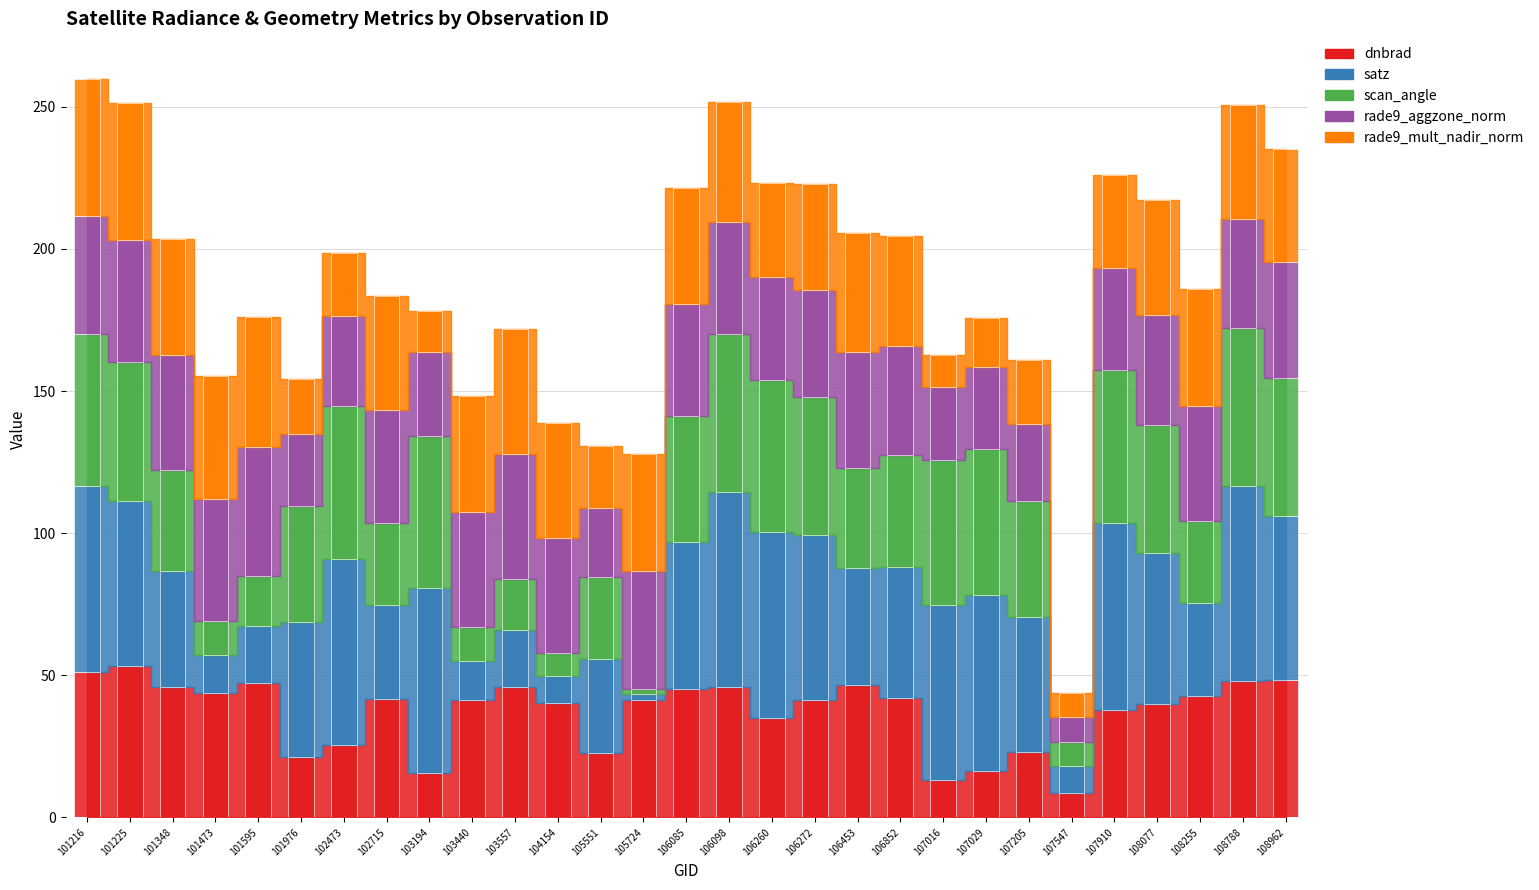

What is the approximate value of satz at 107029?

62.1